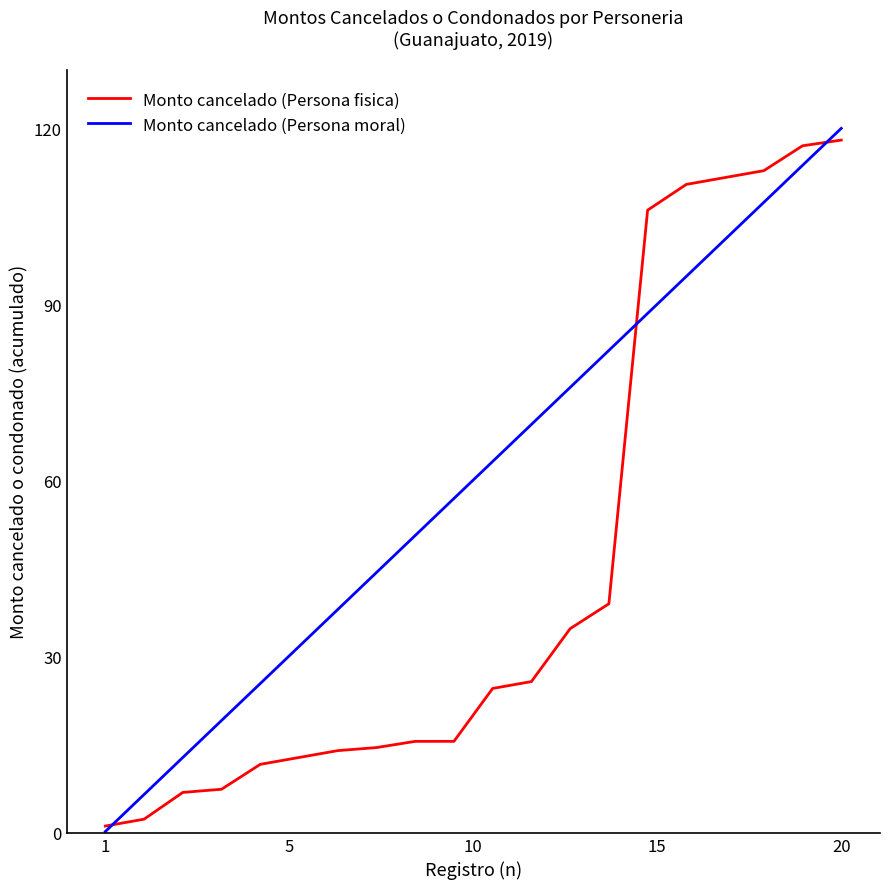

True or false: Monto cancelado (Persona moral) has more than 0 interior local peaks.

False